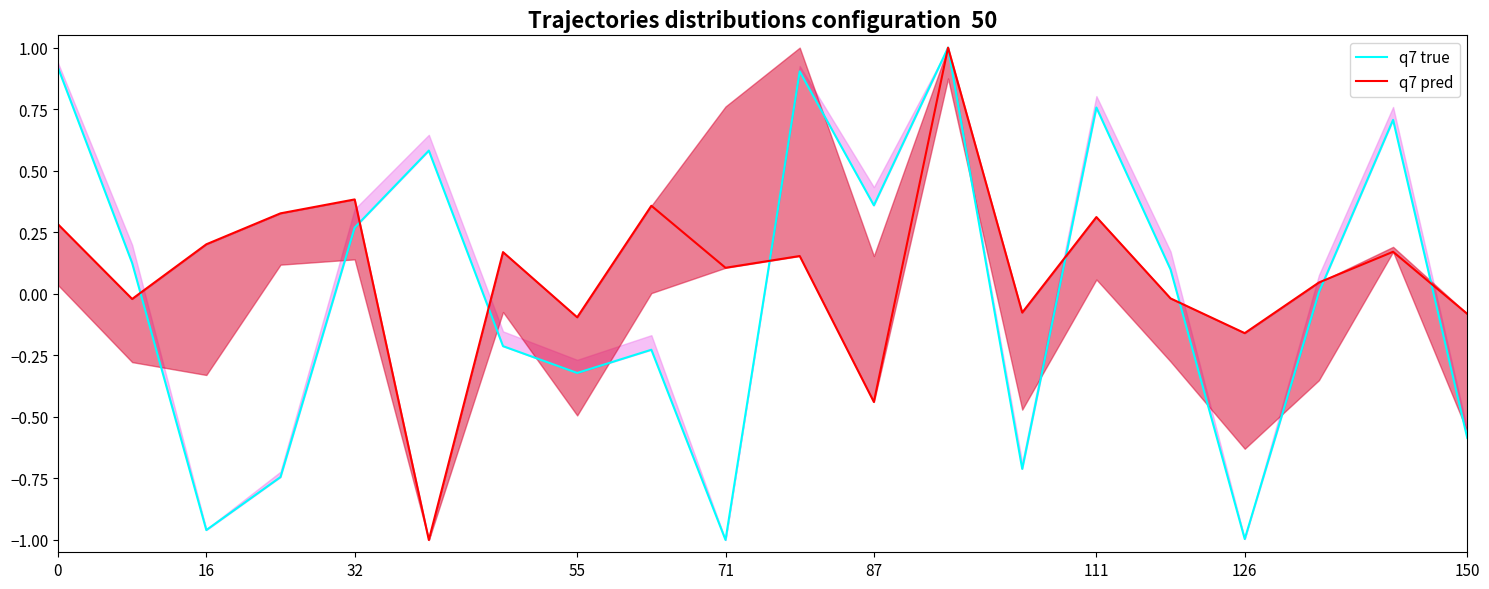

Does the chart have visible grid lines?

No